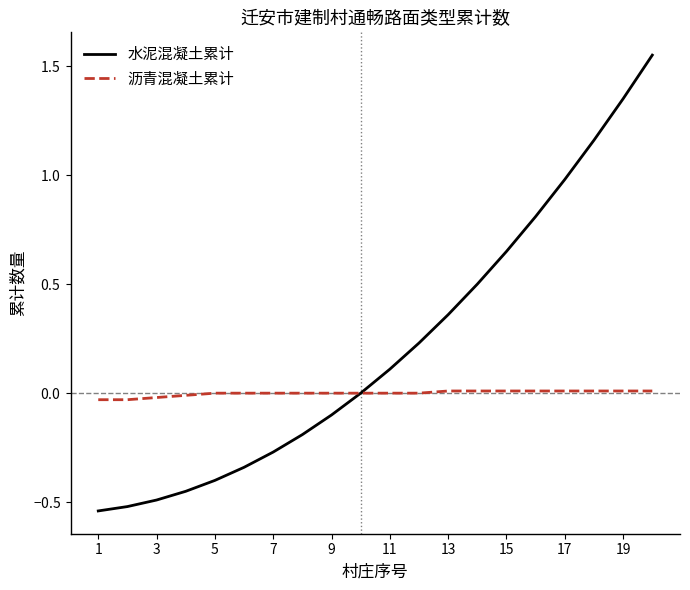

What are all the series names shown in the legend?

水泥混凝土累计, 沥青混凝土累计